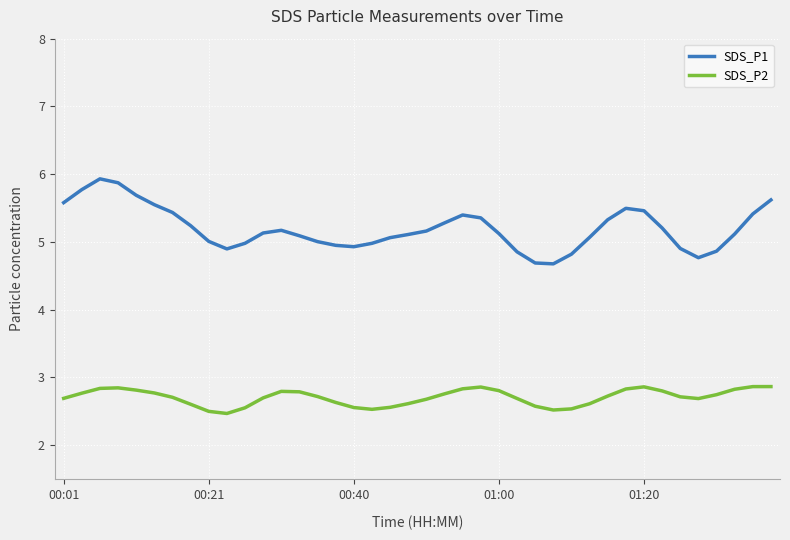

What is the minimum value shown in the chart?

2.5